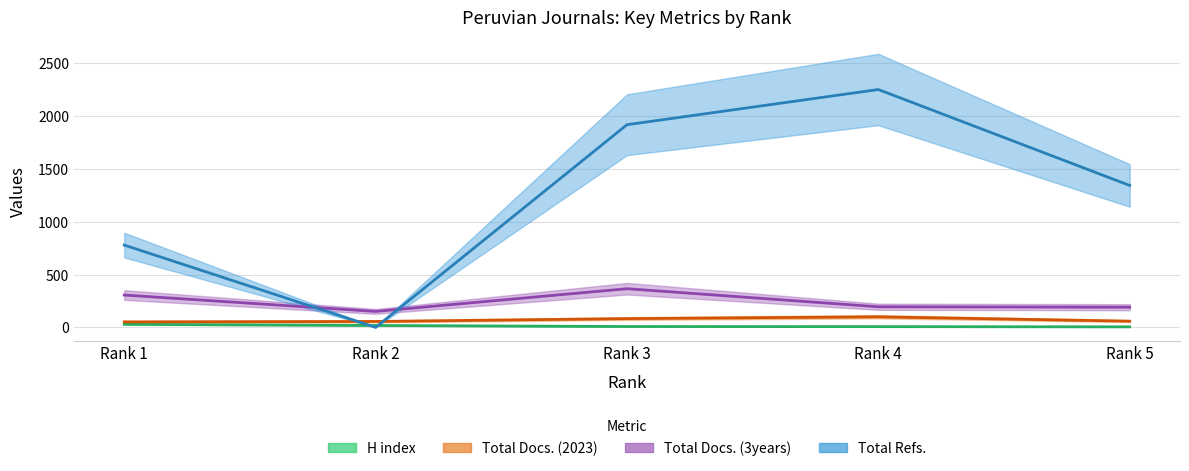

Between Rank 1 and Rank 4, which is larger?

Rank 1